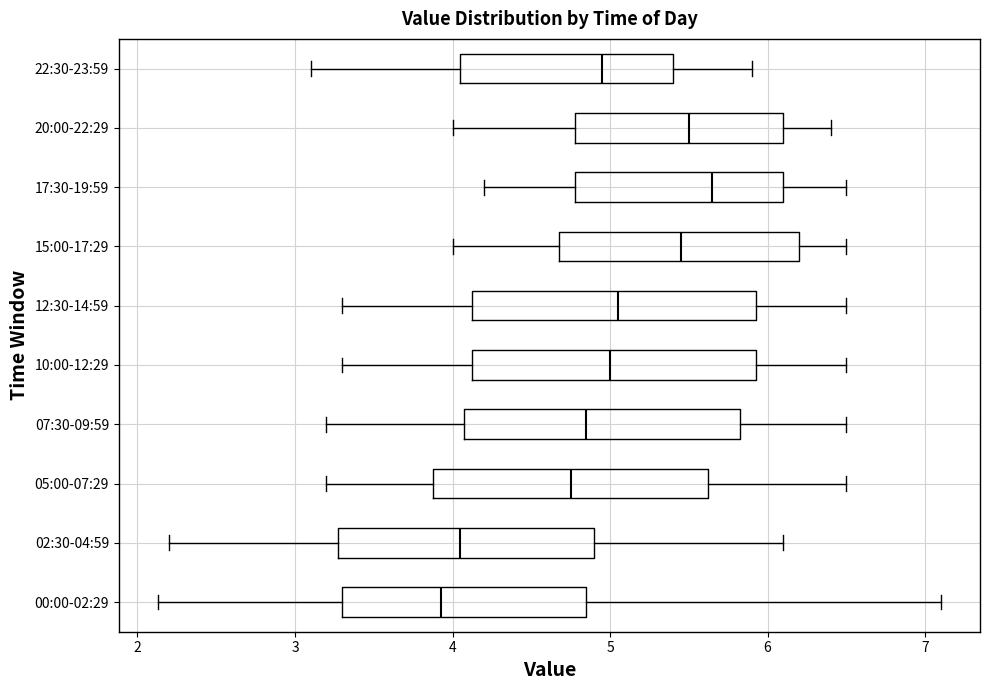

Reading bottom to top, read every box against the x-axis: the position of its median line, the range the box covers, and the ends of its whiskers. The values are not printed on the chart, so give them approximately, as read against the axis.

00:00-02:29: median 3.9, box 3.3 to 4.9, whiskers 2.1 to 7.1
02:30-04:59: median 4.1, box 3.3 to 4.9, whiskers 2.2 to 6.1
05:00-07:29: median 4.8, box 3.9 to 5.6, whiskers 3.2 to 6.5
07:30-09:59: median 4.9, box 4.1 to 5.8, whiskers 3.2 to 6.5
10:00-12:29: median 5.0, box 4.1 to 5.9, whiskers 3.3 to 6.5
12:30-14:59: median 5.1, box 4.1 to 5.9, whiskers 3.3 to 6.5
15:00-17:29: median 5.5, box 4.7 to 6.2, whiskers 4.0 to 6.5
17:30-19:59: median 5.7, box 4.8 to 6.1, whiskers 4.2 to 6.5
20:00-22:29: median 5.5, box 4.8 to 6.1, whiskers 4.0 to 6.4
22:30-23:59: median 5.0, box 4.1 to 5.4, whiskers 3.1 to 5.9